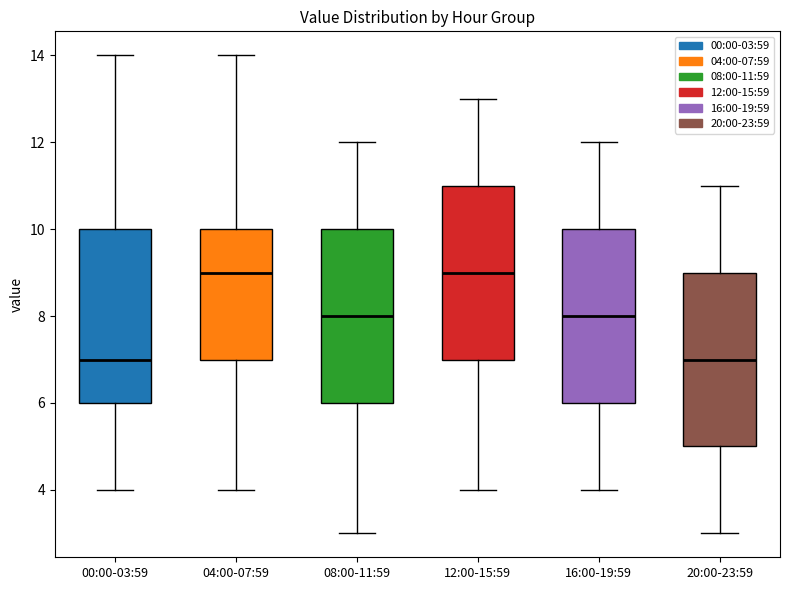

Reading left to right, transcribe this box plot: for each box, give where its median line is, the range the box spans, and where its two whiskers end, as read against the y-axis. The values are not printed on the chart, so give them approximately, as read against the axis.

00:00-03:59: median 7, box 6 to 10, whiskers 4 to 14
04:00-07:59: median 9, box 7 to 10, whiskers 4 to 14
08:00-11:59: median 8, box 6 to 10, whiskers 3 to 12
12:00-15:59: median 9, box 7 to 11, whiskers 4 to 13
16:00-19:59: median 8, box 6 to 10, whiskers 4 to 12
20:00-23:59: median 7, box 5 to 9, whiskers 3 to 11